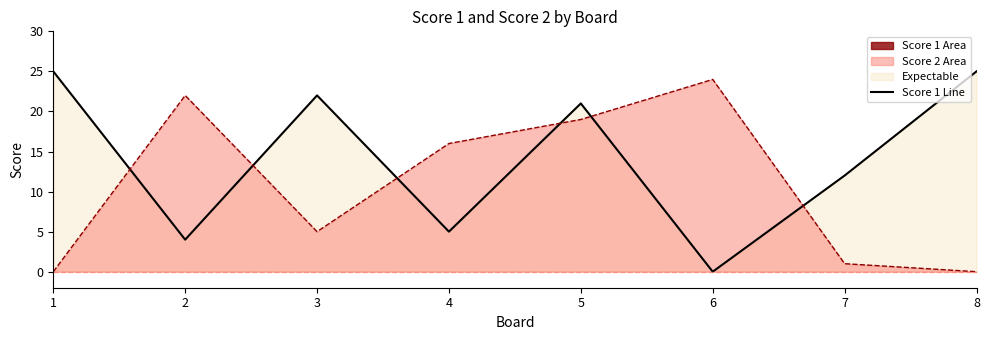

Reading left to right, transcribe all the data shown in this chart.

Score 1 Line: 25	4	22	5	21	0	12	25
Score 2 Line: 0	22	5	16	19	24	1	0